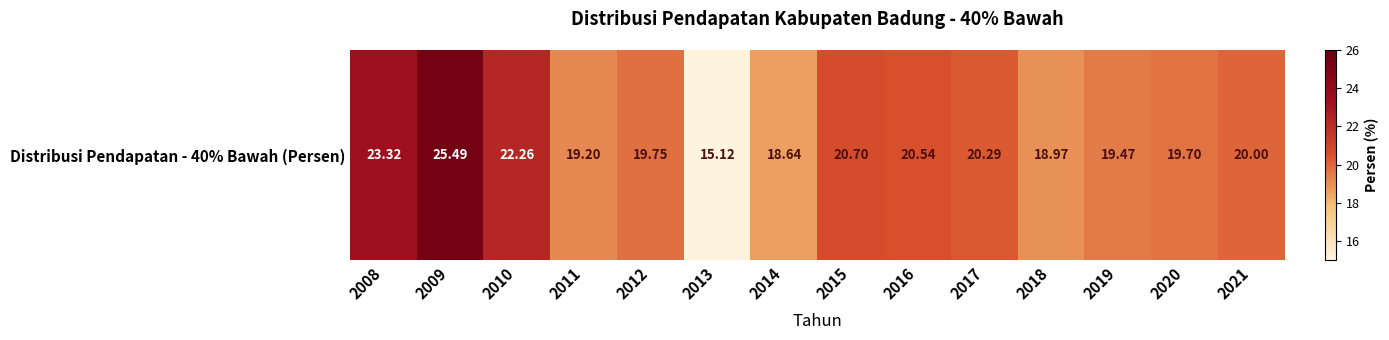

Reading left to right, what are all the values shown in this chart?

2008=23.3	2009=25.5	2010=22.3	2011=19.2	2012=19.8	2013=15.1	2014=18.6	2015=20.7	2016=20.5	2017=20.3	2018=19.0	2019=19.5	2020=19.7	2021=20.0